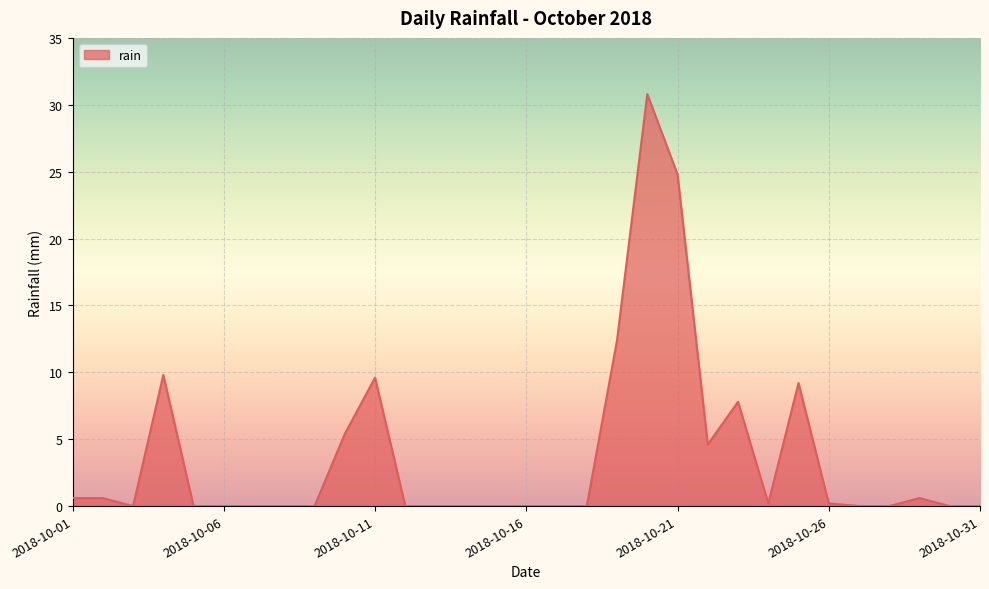

What is the difference between the maximum and second lowest values?

30.8